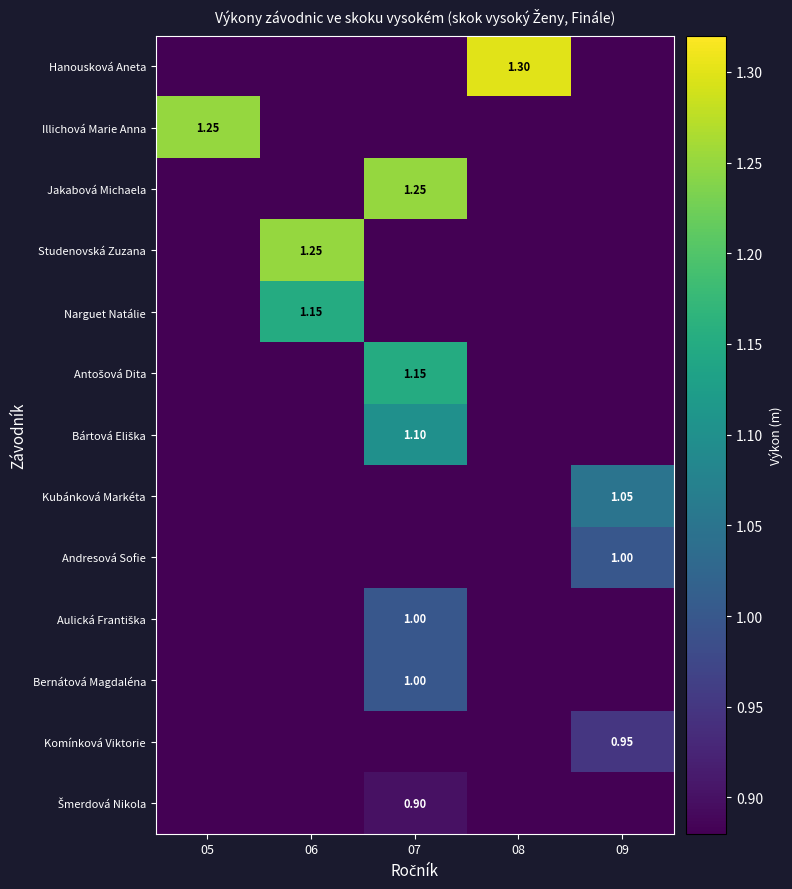

How many series are shown in this chart?

13